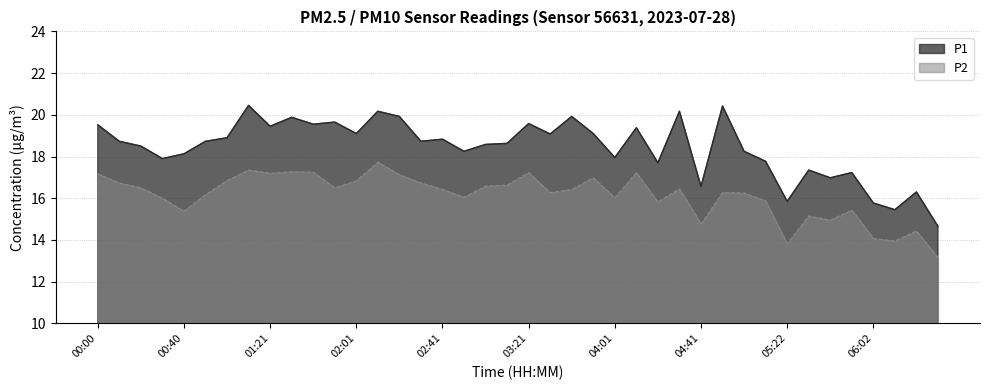

Where is P1 nearest to the value 17?

05:42